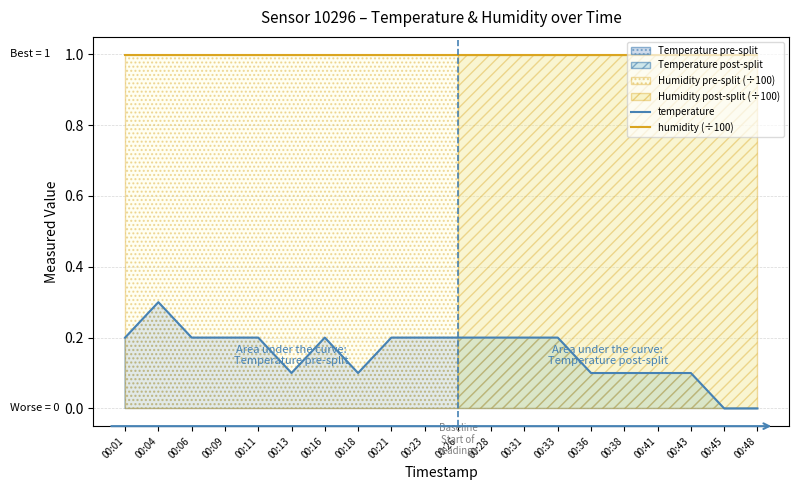

Reading left to right, extract all data points from this chart.

temperature: 0.2	0.3	0.2	0.2	0.2	0.1	0.2	0.1	0.2	0.2	0.2	0.2	0.2	0.2	0.1	0.1	0.1	0.1	0.0	0.0
humidity (÷100): 1.0	1.0	1.0	1.0	1.0	1.0	1.0	1.0	1.0	1.0	1.0	1.0	1.0	1.0	1.0	1.0	1.0	1.0	1.0	1.0